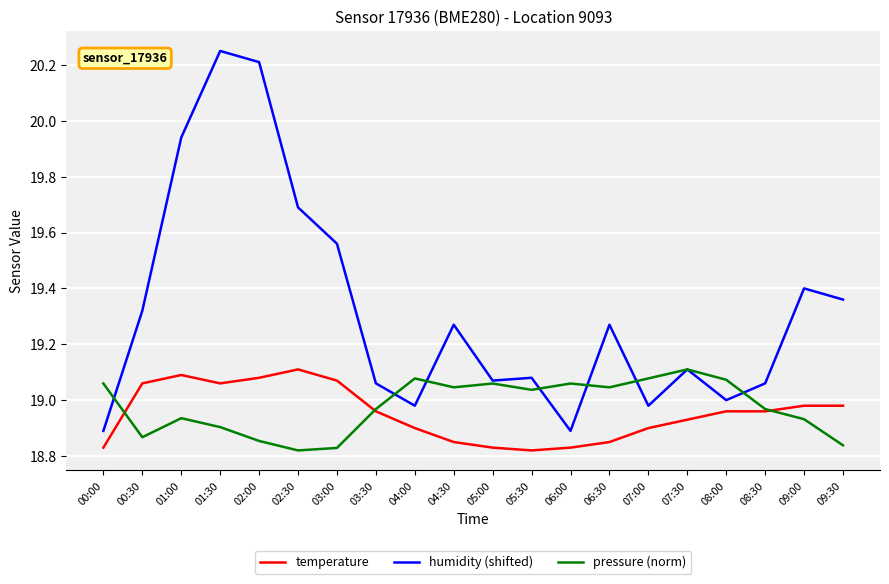

Which series has the widest spread of values?

humidity (shifted)